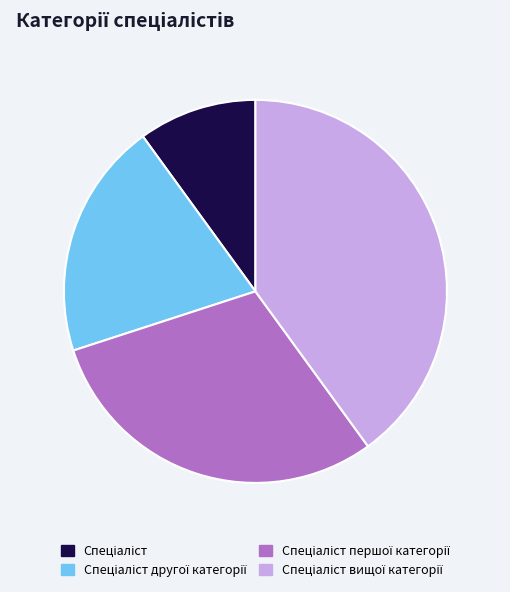

Is there a majority slice in this chart?

No